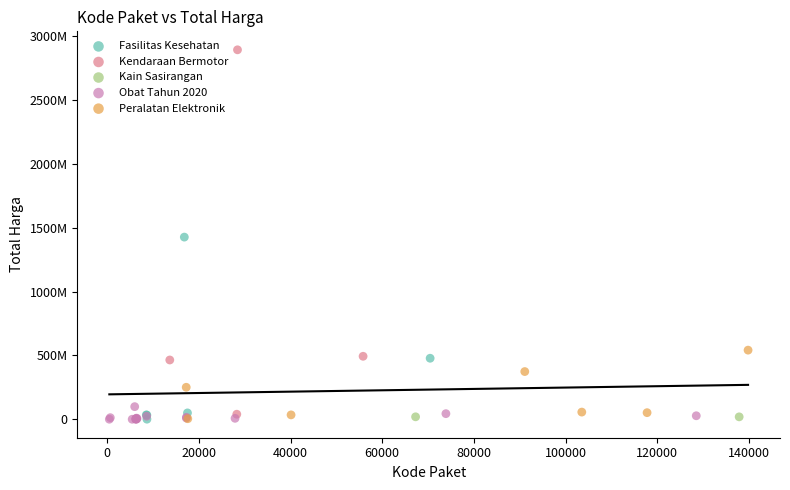

Which series contains the highest Y value?

Kendaraan Bermotor